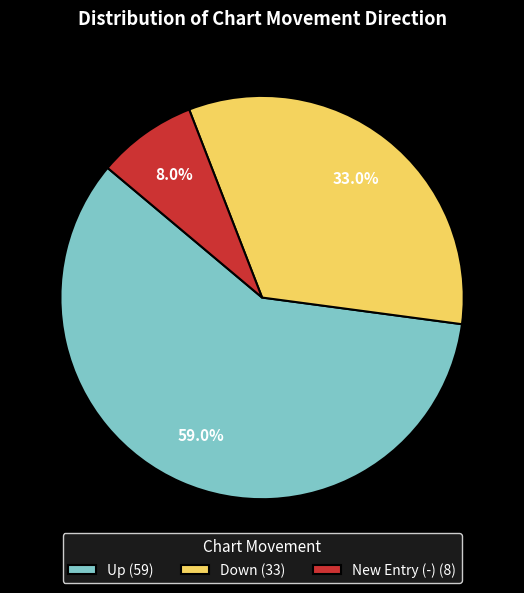

Rank the categories by value from highest to lowest.

Up (59), Down (33), New Entry (-) (8)